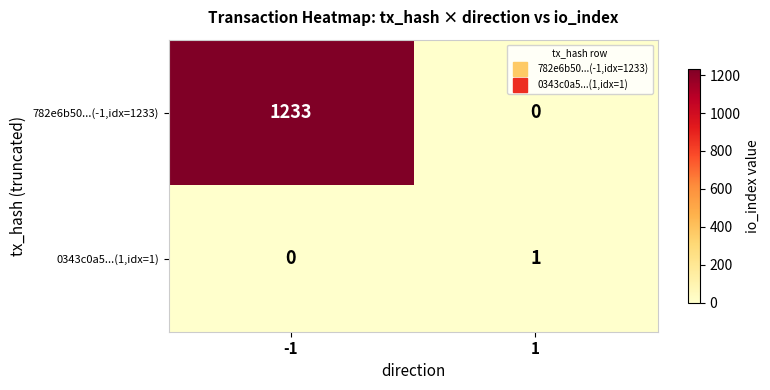

What is the total value across all series at 1?

1